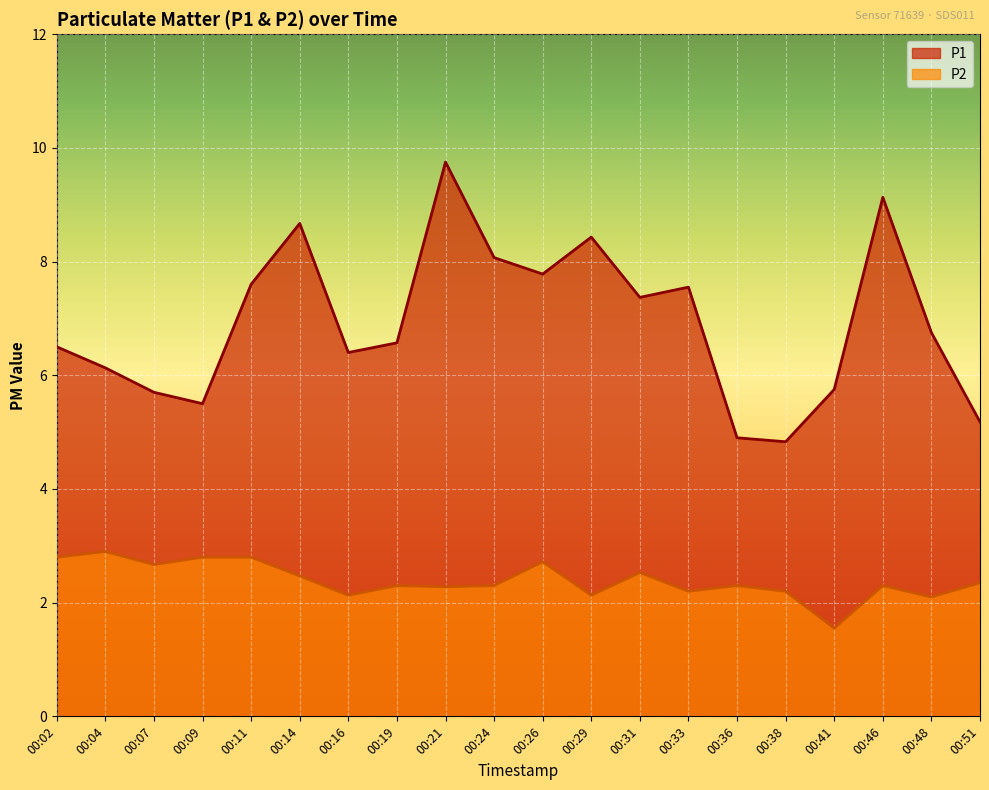

What is the value of the P1 point at the 18th from the left?

9.1